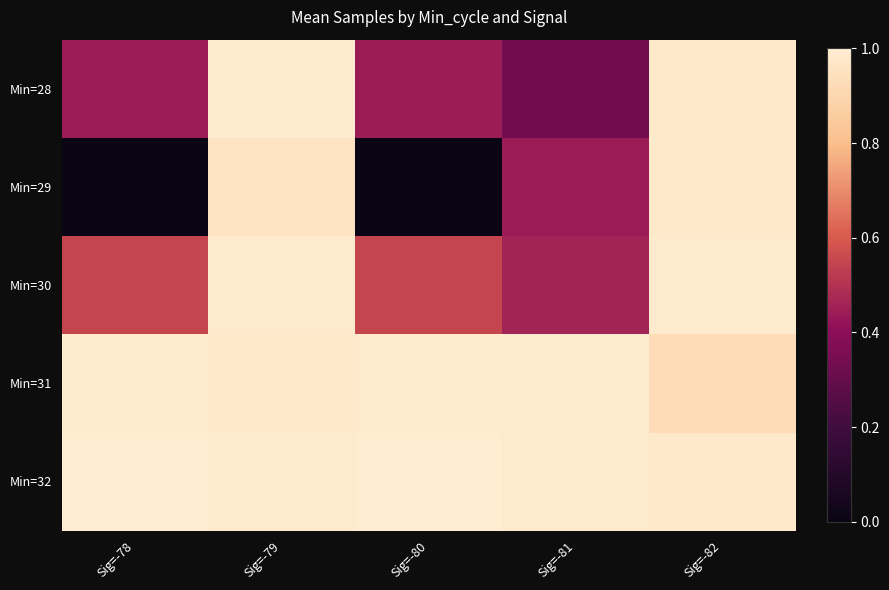

Which series has the widest spread of values?

Min=29